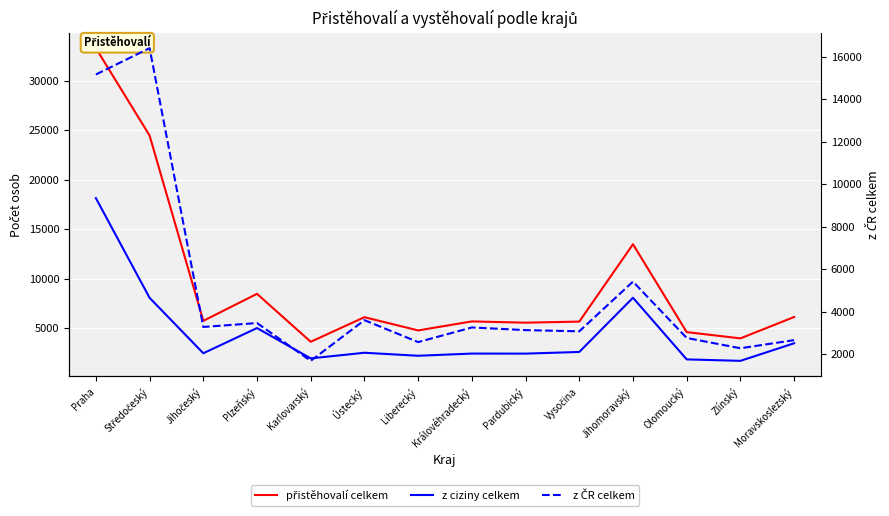

At which label is z ČR celkem closest to 9041?

Jihomoravský